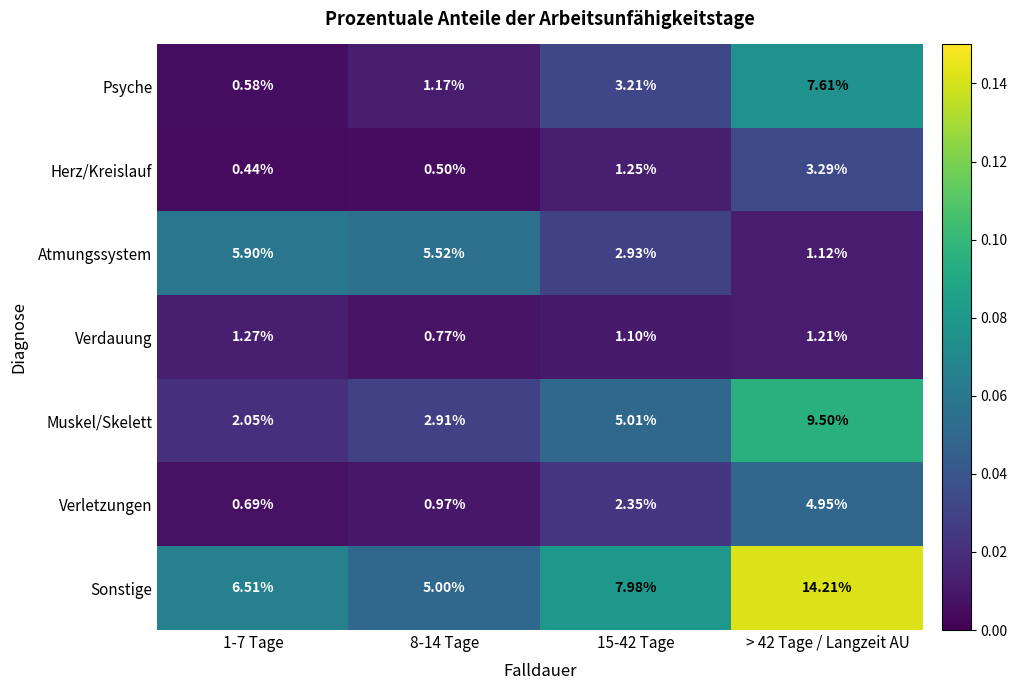

Which series changed the most between 1-7 Tage and > 42 Tage / Langzeit AU?

Sonstige